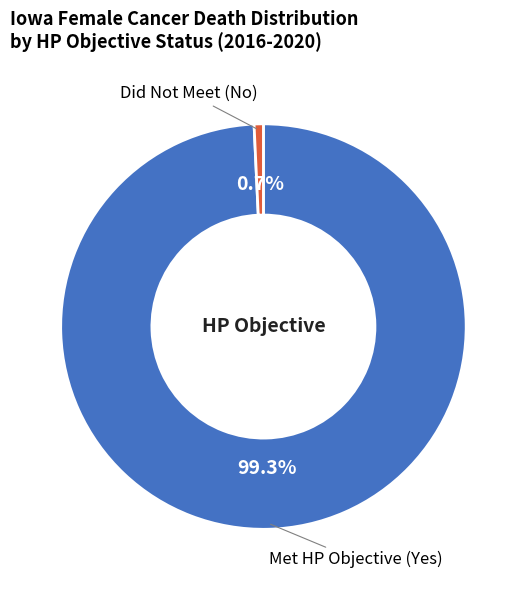

Does any single category account for the majority?

Yes